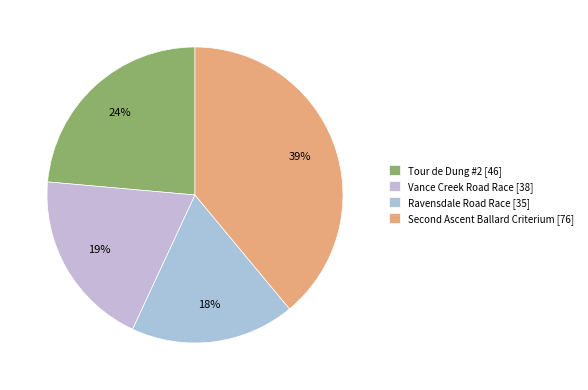

To the nearest percent, what percentage of the pie is Ravensdale Road Race?

18%